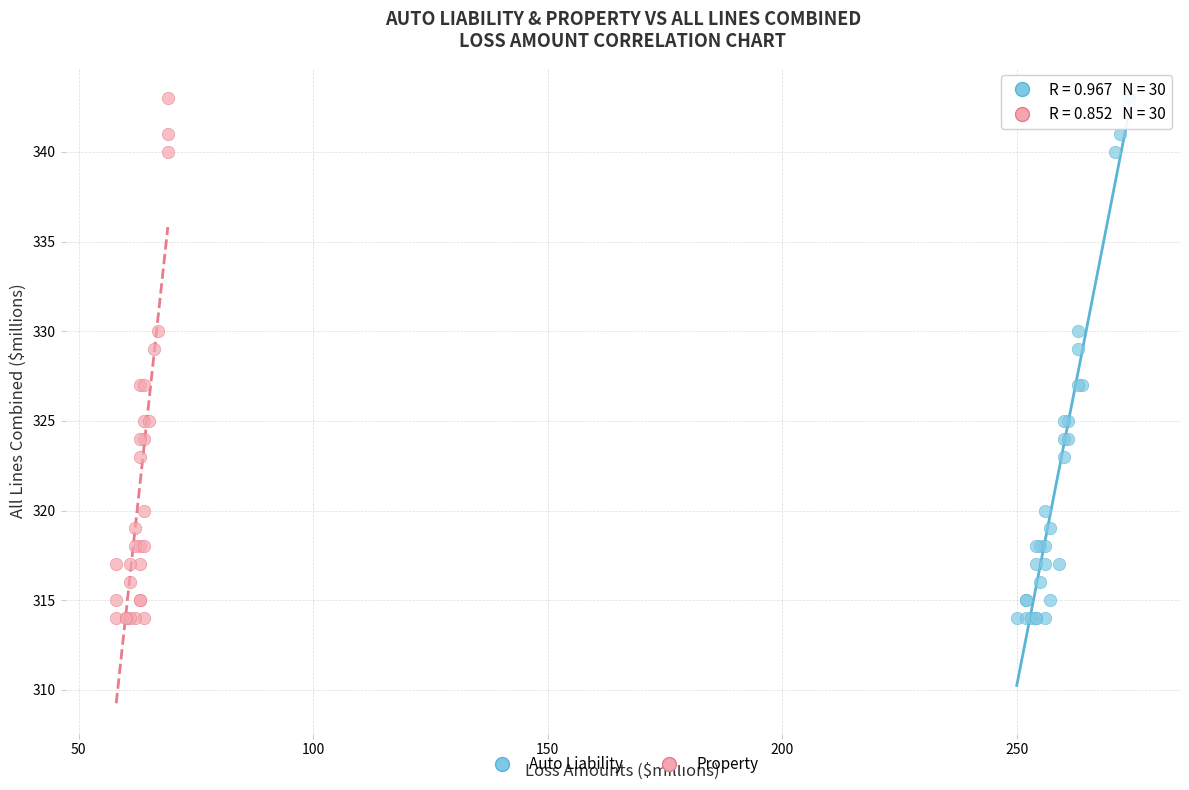

What are all the series names shown in the legend?

Auto Liability, Property